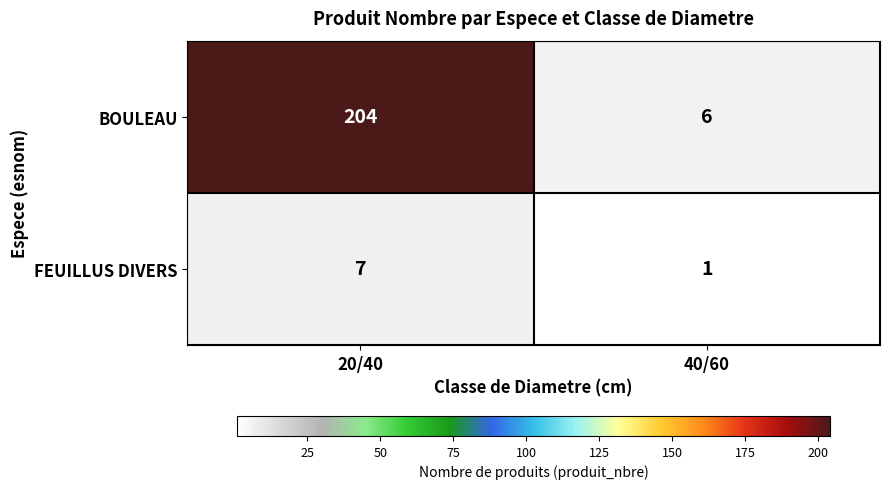

What is the sum of the FEUILLUS DIVERS values at 40/60 and 20/40?

8